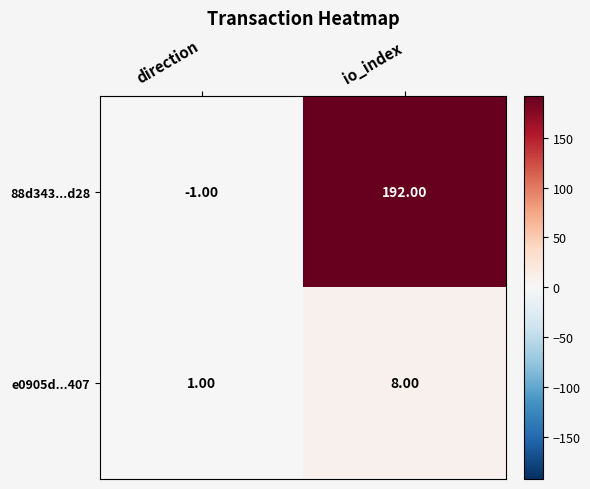

What is the average value of the 88d343...d28 series?

96